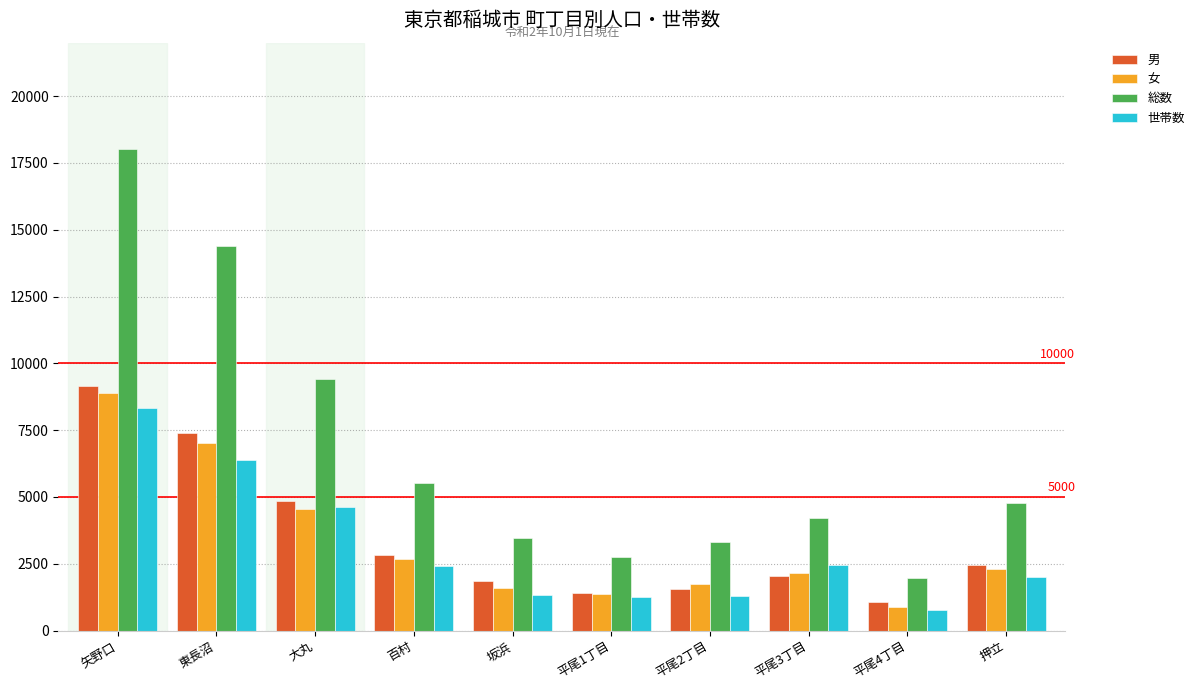

What is the value of the 男 bar at the 7th from the left?

1551